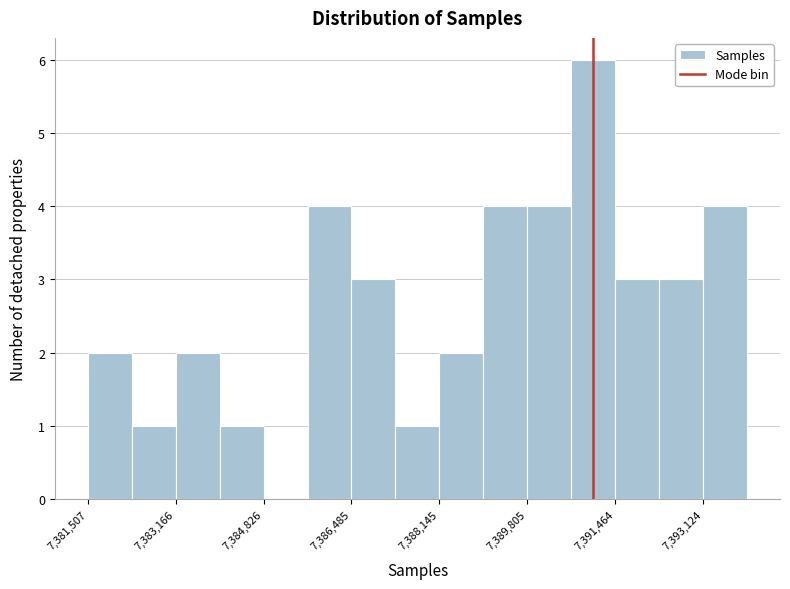

Reading left to right, list every bar in this chart as the range it spans on the x-axis followed by its height. Neither the bar edges nor the heights are printed on the chart, so give them approximately, as read against the axes.

7381600 to 7382400: 2
7382400 to 7383200: 1
7383200 to 7384000: 2
7384000 to 7384800: 1
7384800 to 7385600: 0
7385600 to 7386400: 4
7386400 to 7387400: 3
7387400 to 7388200: 1
7388200 to 7389000: 2
7389000 to 7389800: 4
7389800 to 7390600: 4
7390600 to 7391400: 6
7391400 to 7392200: 3
7392200 to 7393200: 3
7393200 to 7394000: 4